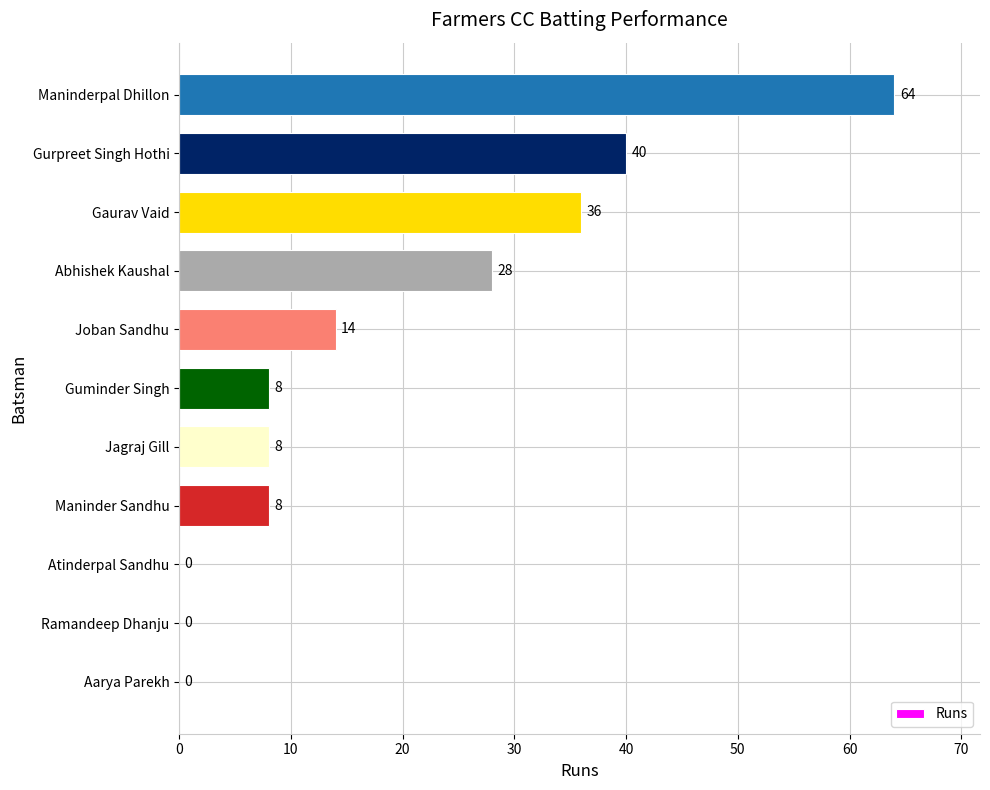

The chart shows a value of 40 at Gurpreet Singh Hothi. True or false?

True